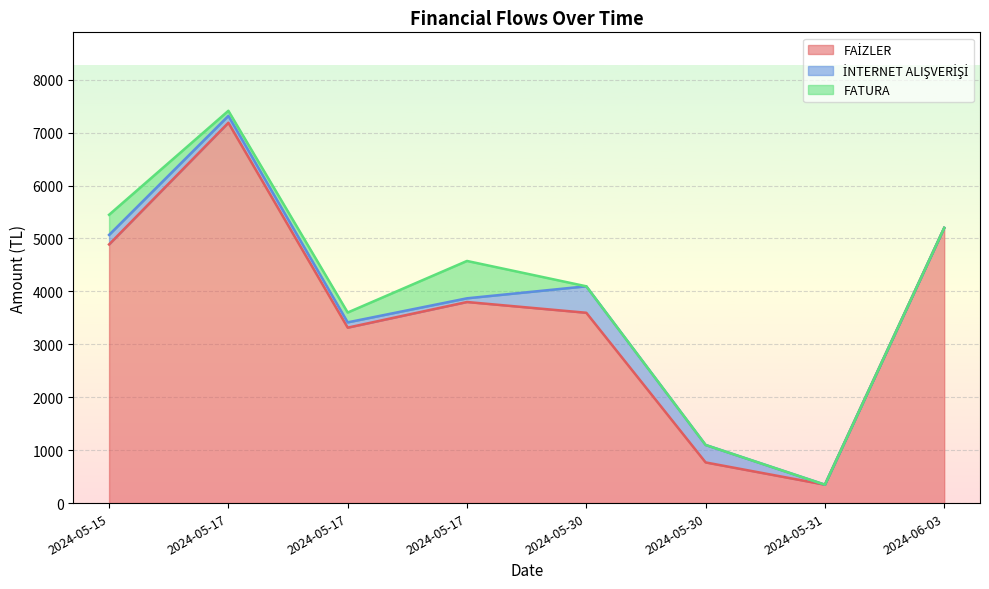

How many positive values does the FATURA series have?

4